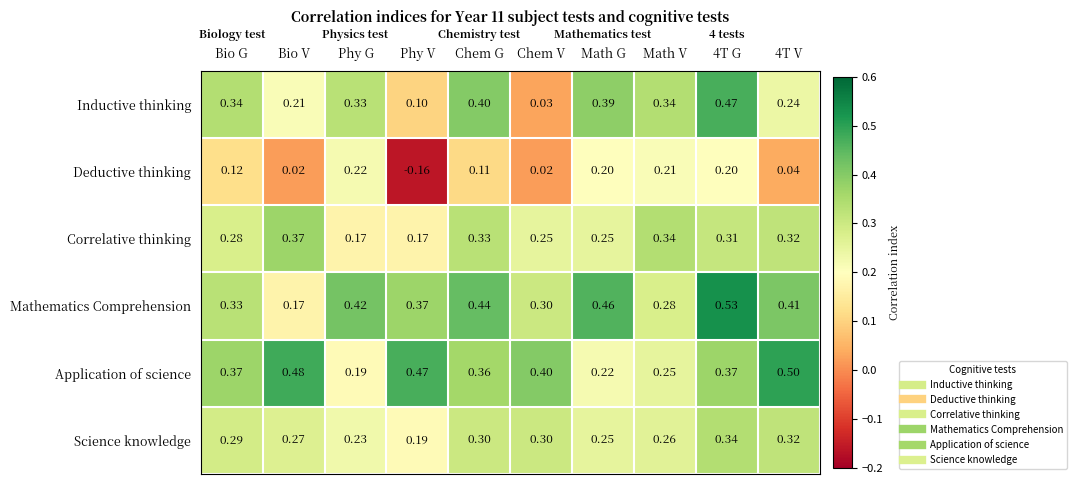

At which category is the sum across all series the highest?

4T G